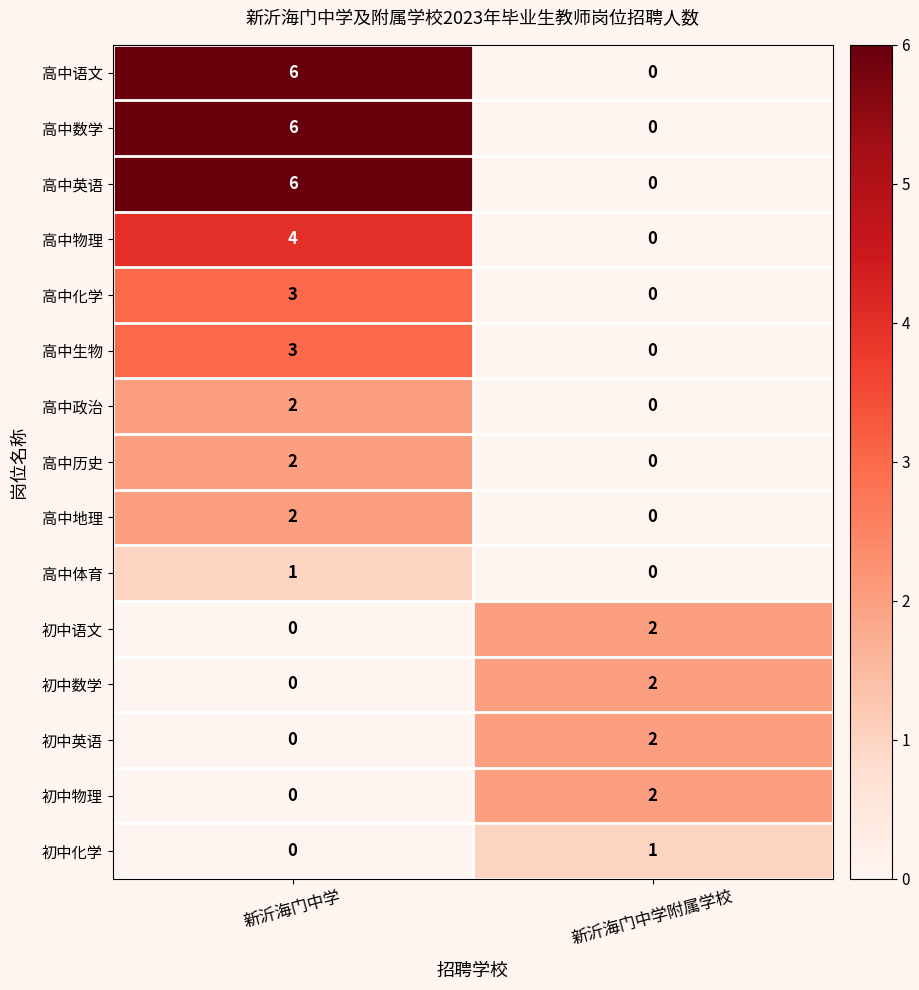

Reading left to right, what are all the values shown in this chart?

高中语文: 新沂海门中学=6	新沂海门中学附属学校=0
高中数学: 新沂海门中学=6	新沂海门中学附属学校=0
高中英语: 新沂海门中学=6	新沂海门中学附属学校=0
高中物理: 新沂海门中学=4	新沂海门中学附属学校=0
高中化学: 新沂海门中学=3	新沂海门中学附属学校=0
高中生物: 新沂海门中学=3	新沂海门中学附属学校=0
高中政治: 新沂海门中学=2	新沂海门中学附属学校=0
高中历史: 新沂海门中学=2	新沂海门中学附属学校=0
高中地理: 新沂海门中学=2	新沂海门中学附属学校=0
高中体育: 新沂海门中学=1	新沂海门中学附属学校=0
初中语文: 新沂海门中学=0	新沂海门中学附属学校=2
初中数学: 新沂海门中学=0	新沂海门中学附属学校=2
初中英语: 新沂海门中学=0	新沂海门中学附属学校=2
初中物理: 新沂海门中学=0	新沂海门中学附属学校=2
初中化学: 新沂海门中学=0	新沂海门中学附属学校=1